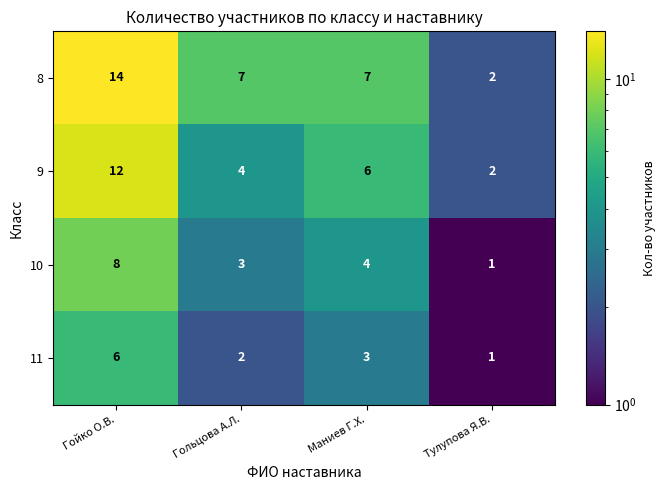

What is the total value across all series at Тулупова Я.В.?

6